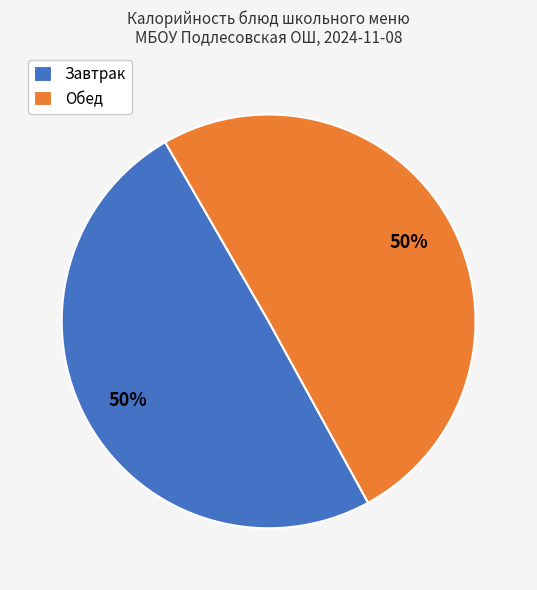

Is it true that Обед is 43% of the pie?

False